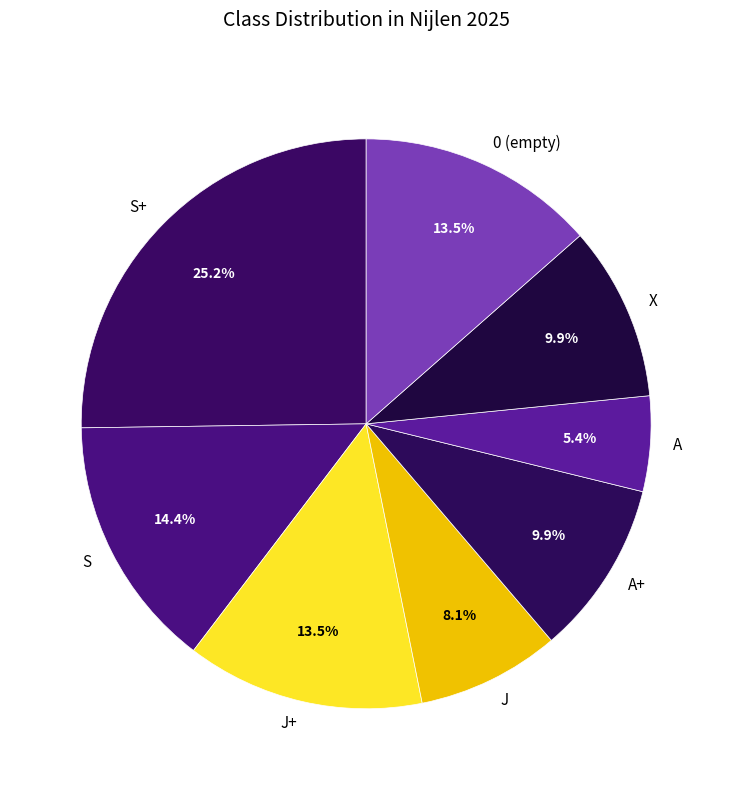

Is there a majority slice in this chart?

No